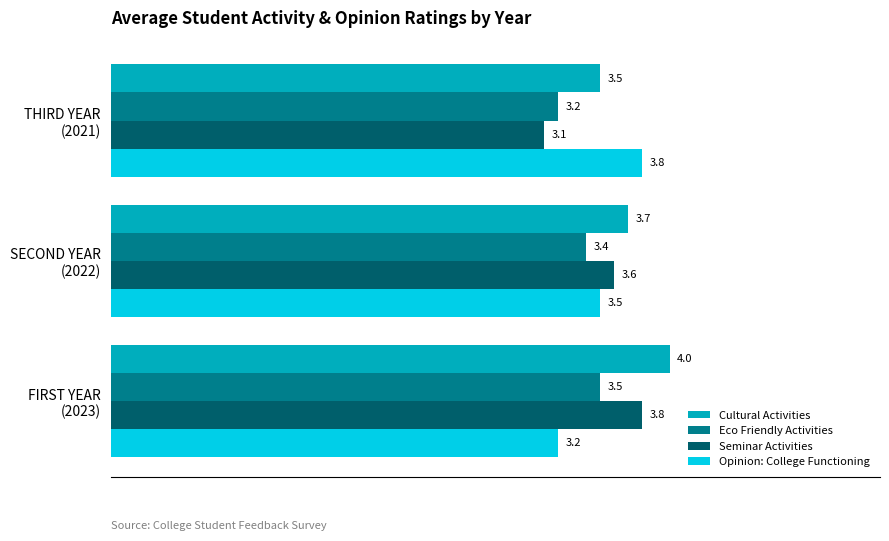

What is the average value of the Eco Friendly Activities series?

3.4